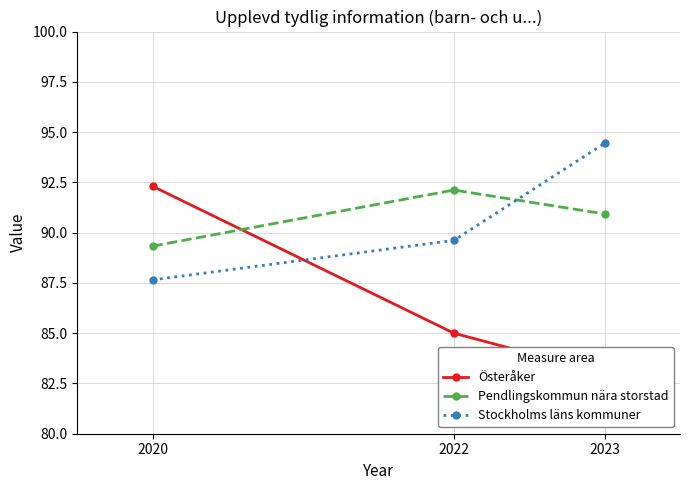

What is the value of the Österåker point at the 2nd from the left?

85.0